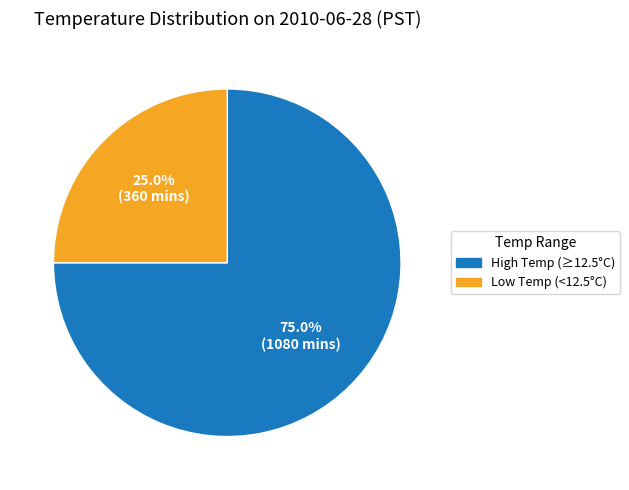

Is there any slice that represents more than half of the pie?

Yes